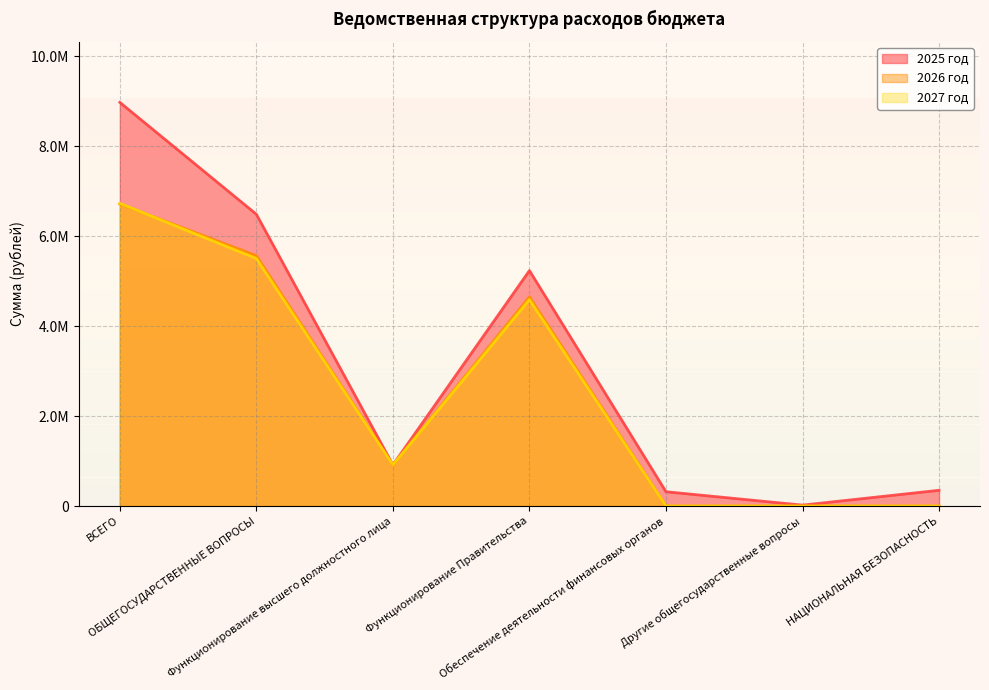

The 2026 год series shows 4650027.0 at Функционирование Правительства. True or false?

True